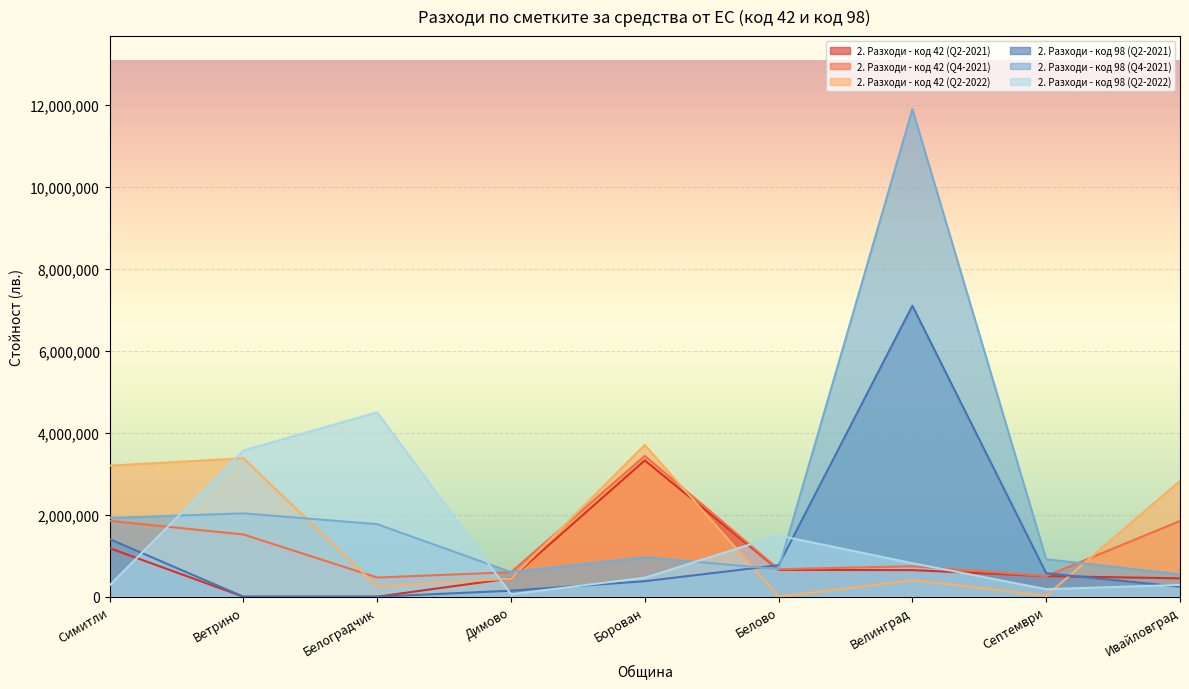

Reading left to right, what are all the values shown in this chart?

2. Разходи - код 42 (Q2-2021): Симитли=1184445	Ветрино=0	Белоградчик=0	Димово=448330	Борован=3325987	Белово=655000	Велинград=648251	Септември=502597	Ивайловград=447627
2. Разходи - код 42 (Q4-2021): Симитли=1851006	Ветрино=1518190	Белоградчик=467340	Димово=597849	Борован=3436008	Белово=671009	Велинград=742515	Септември=502599	Ивайловград=1847084
2. Разходи - код 42 (Q2-2022): Симитли=3197326	Ветрино=3376785	Белоградчик=253230	Димово=439578	Борован=3704054	Белово=2400	Велинград=403854	Септември=23882	Ивайловград=2826474
2. Разходи - код 98 (Q2-2021): Симитли=1405828	Ветрино=0	Белоградчик=0	Димово=146292	Борован=377712	Белово=768091	Велинград=7099125	Септември=573186	Ивайловград=243084
2. Разходи - код 98 (Q4-2021): Симитли=1921584	Ветрино=2033173	Белоградчик=1769590	Димово=599621	Борован=963109	Белово=671009	Велинград=11893178	Септември=913119	Ивайловград=546467
2. Разходи - код 98 (Q2-2022): Симитли=276464	Ветрино=3566610	Белоградчик=4499341	Димово=60141	Борован=463005	Белово=1493357	Велинград=817143	Септември=183228	Ивайловград=287995